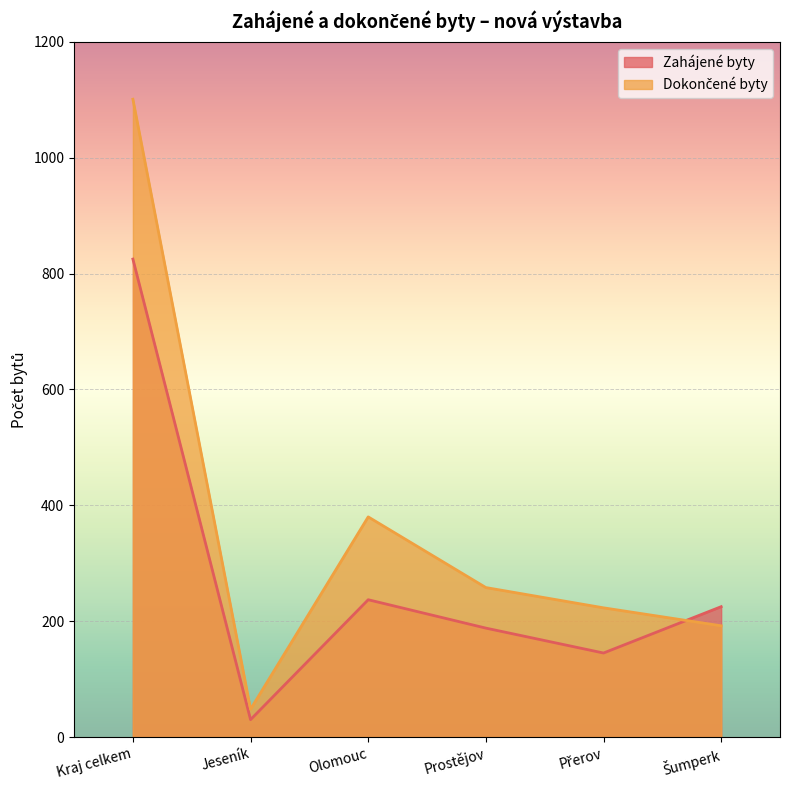

Which series has the largest range (max minus min)?

Dokončené byty